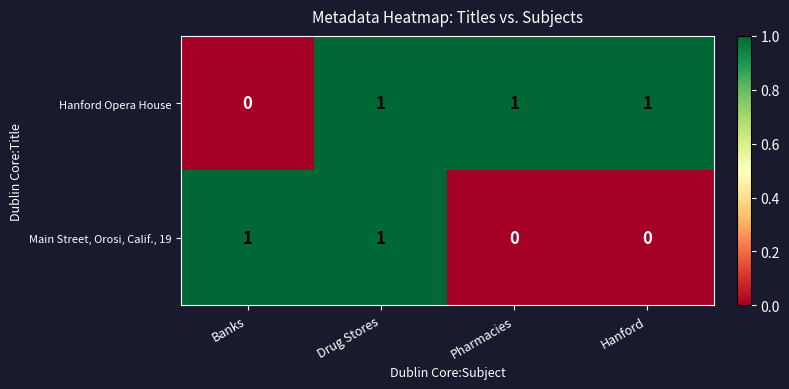

The value of Hanford Opera House at Hanford is 1. True or false?

True